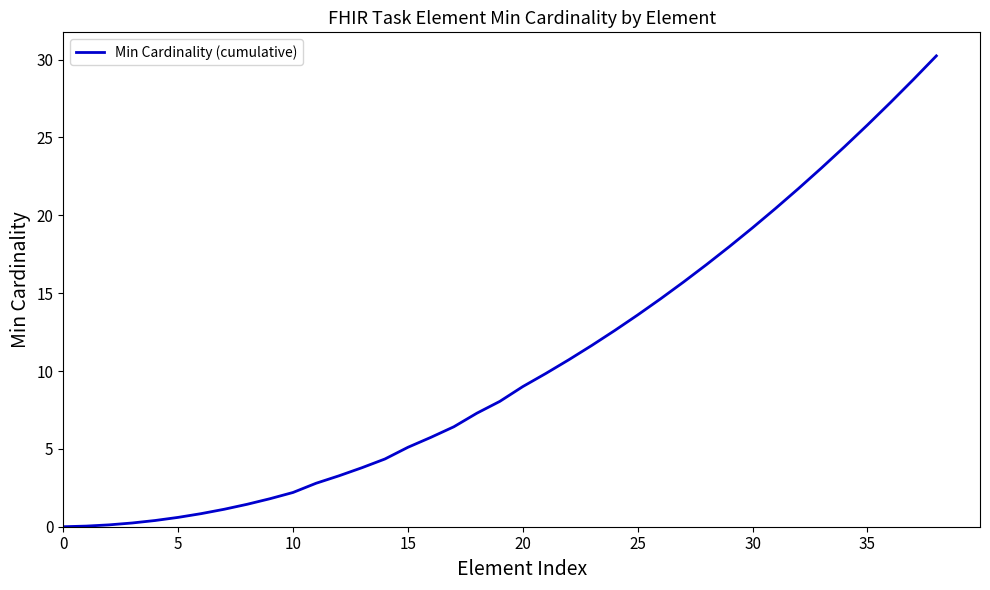

What is the greatest value displayed?

30.2